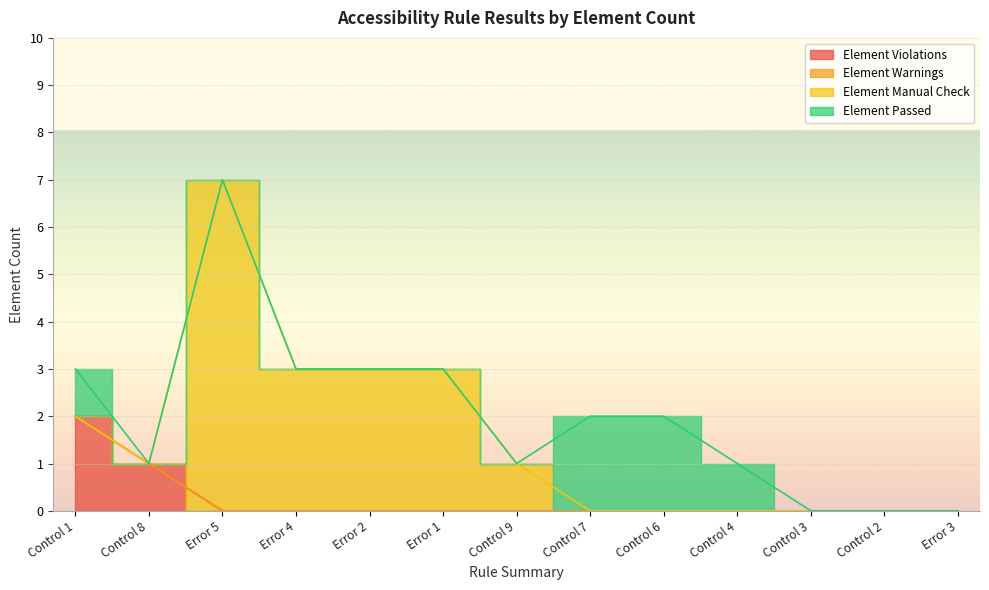

What is the difference between the maximum and second lowest values in the Element Manual Check series?

7